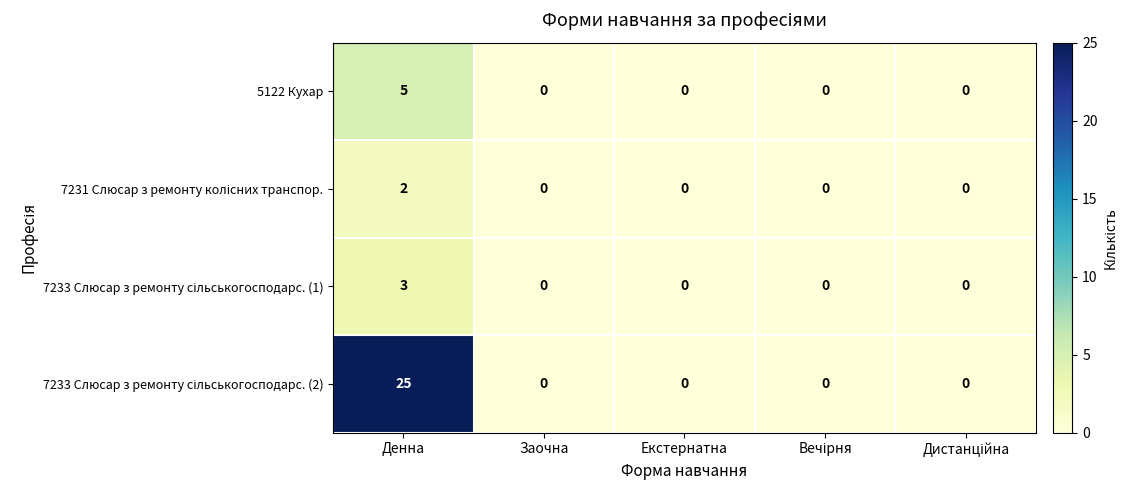

How many series are shown in this chart?

4